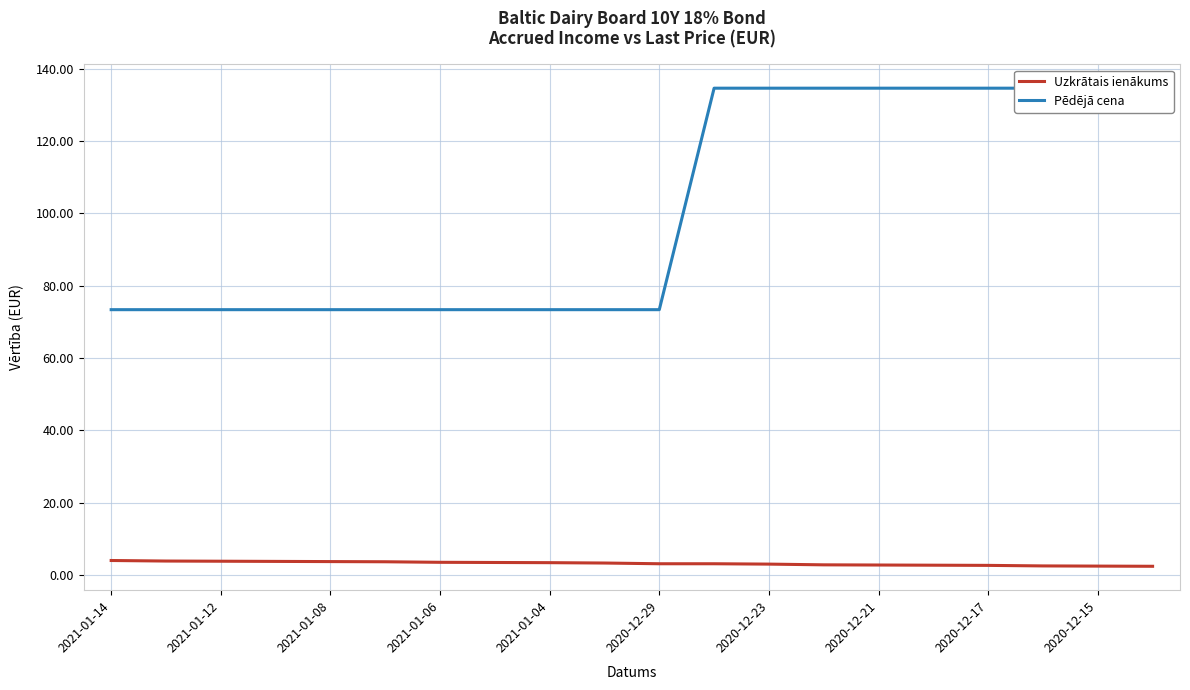

True or false: Pēdējā cena and Uzkrātais ienākums intersect in this chart.

False